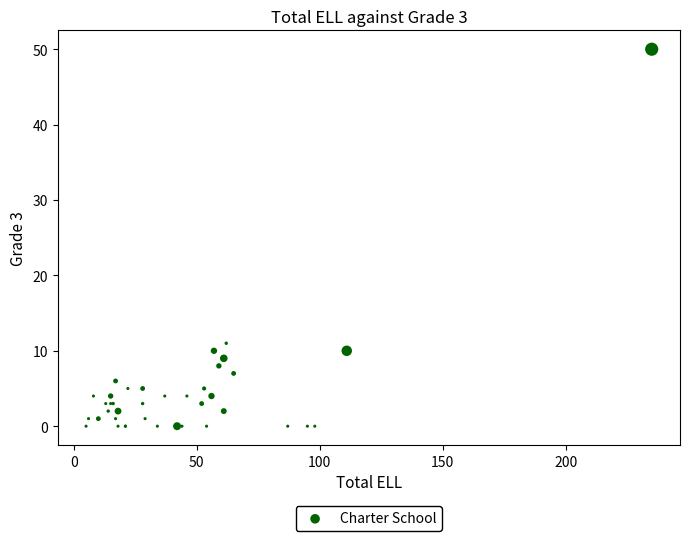

What Y value in the scatter plot is closest to 25?

11